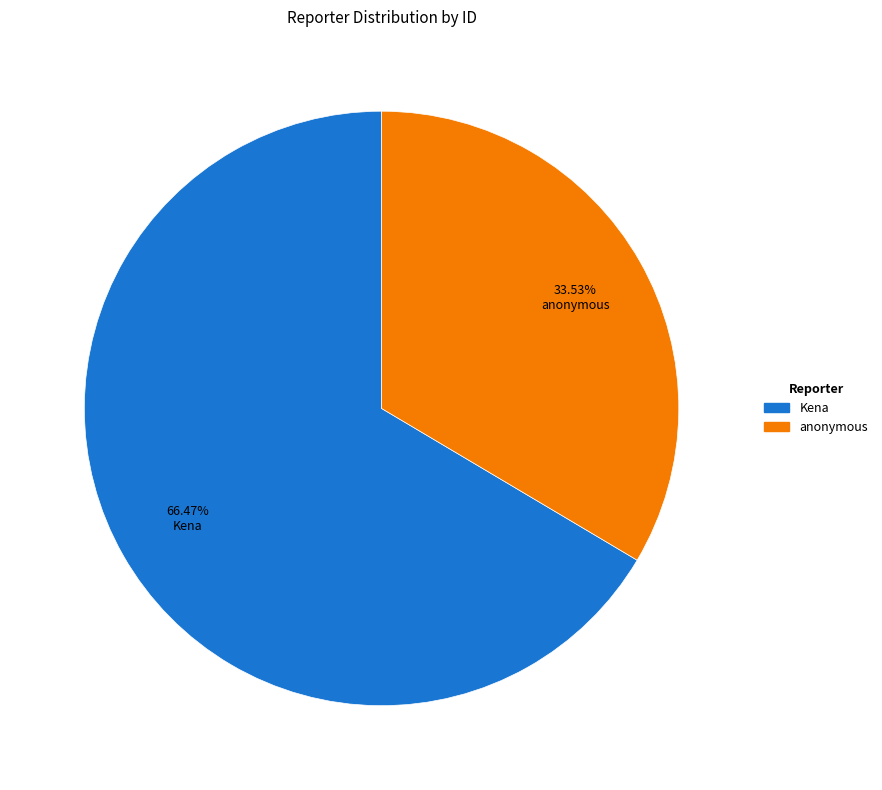

Does any single category account for the majority?

Yes